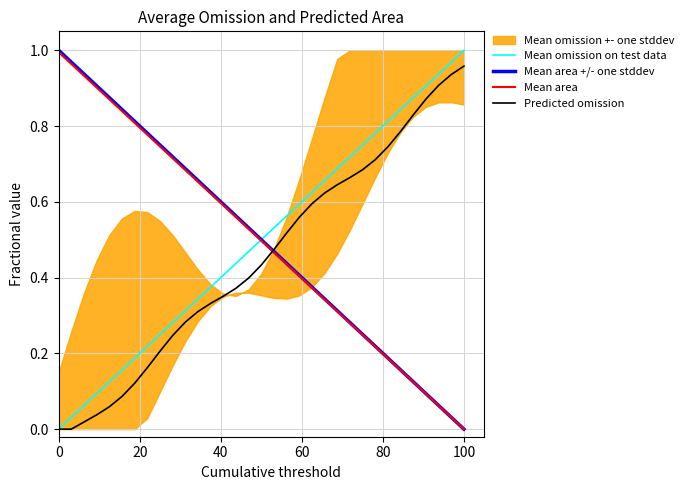

What is the value of the Mean omission on test data point at the 31st from the left?

0.9